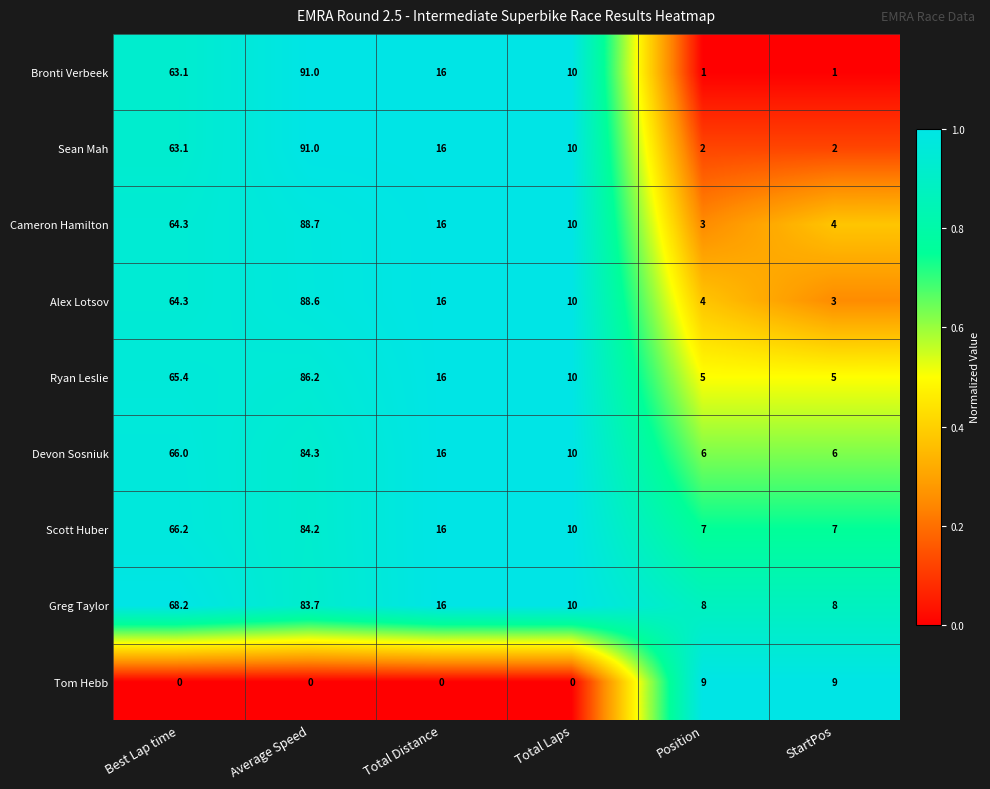

What is the sum of all Devon Sosniuk values?

188.3